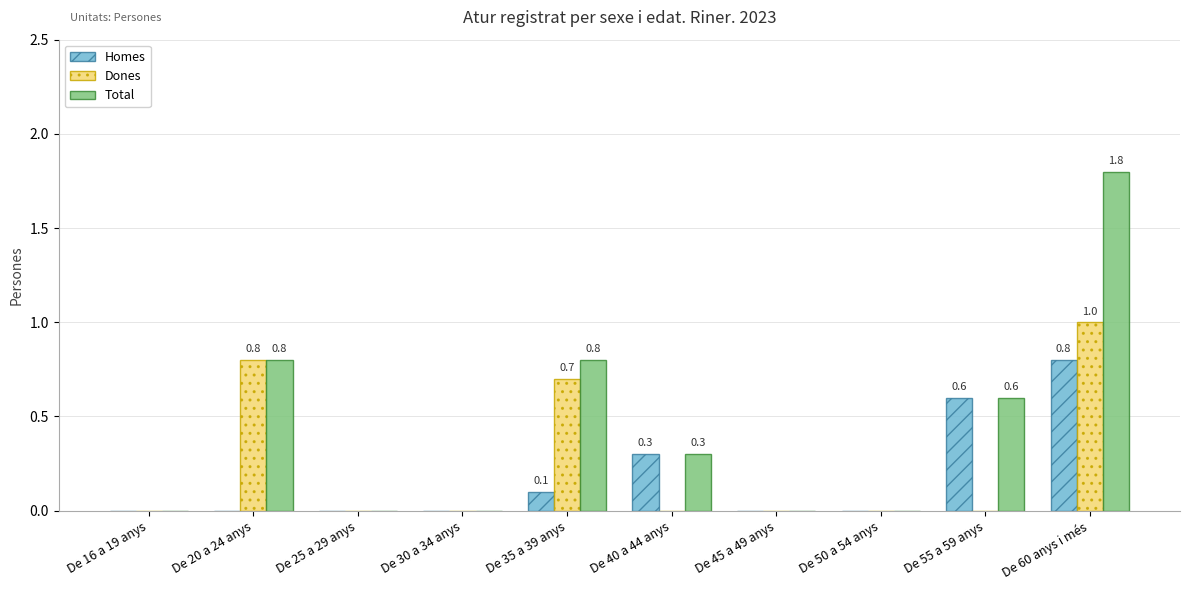

At which category is the sum across all series the highest?

De 60 anys i més